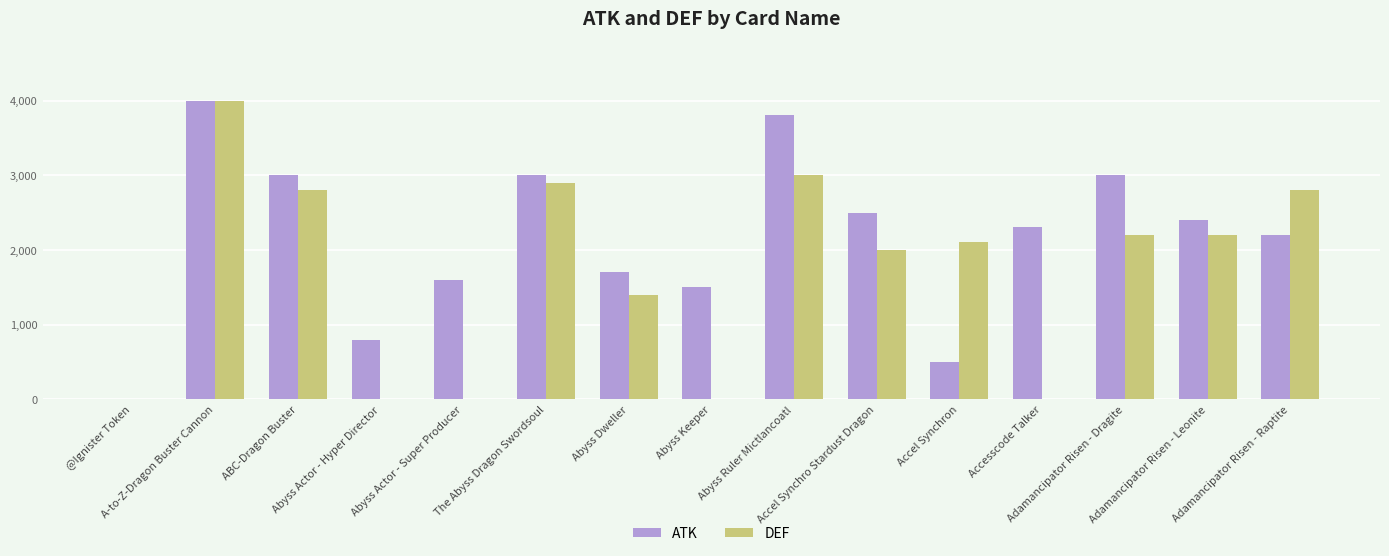

How many groups of bars are there?

15